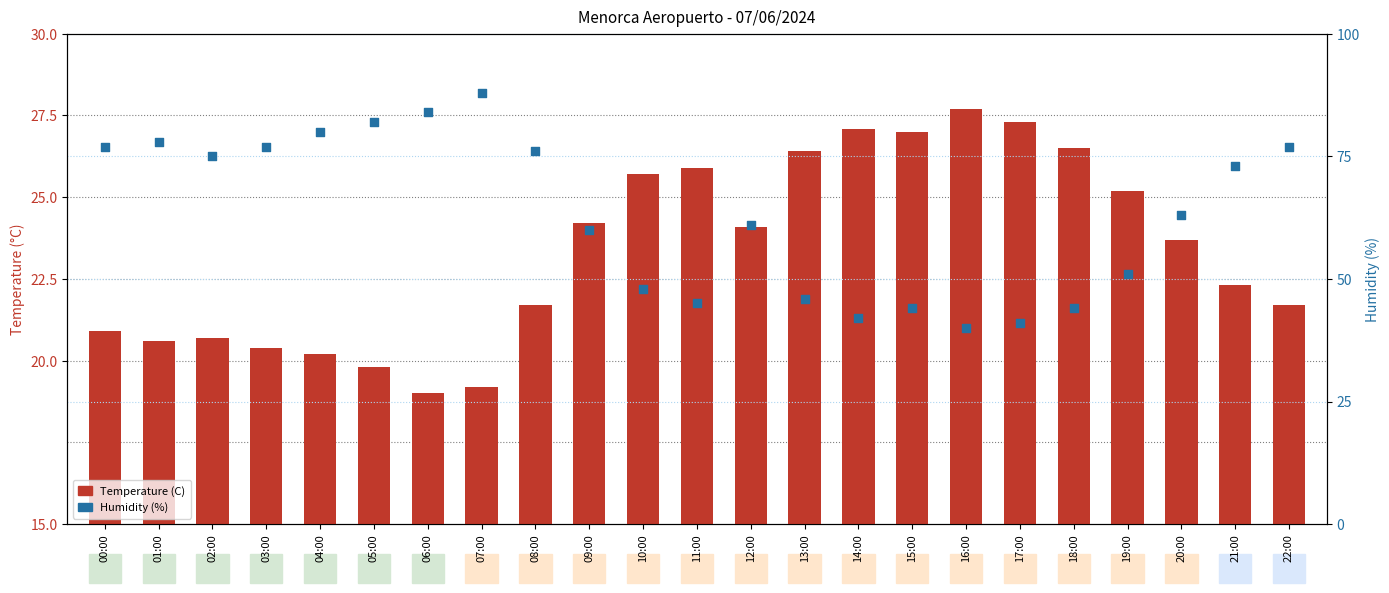

Which series has the largest Y range (max minus min)?

Humidity (%)